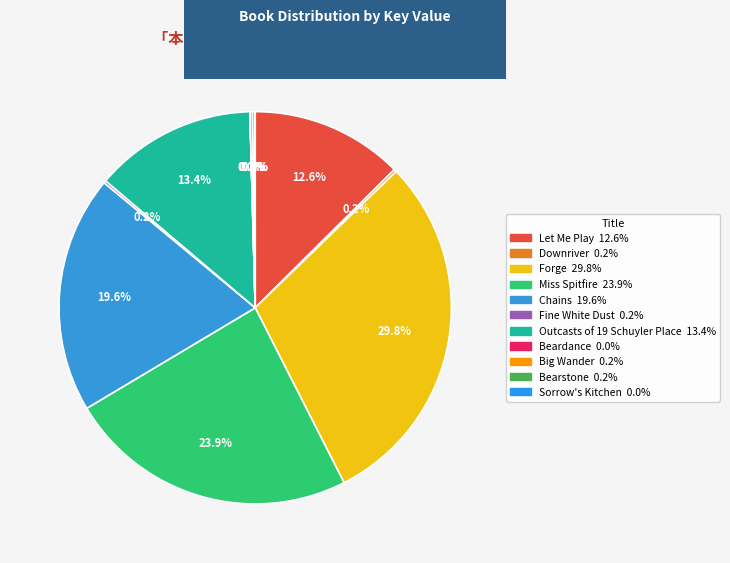

To the nearest percent, what is the average slice percentage?

9%